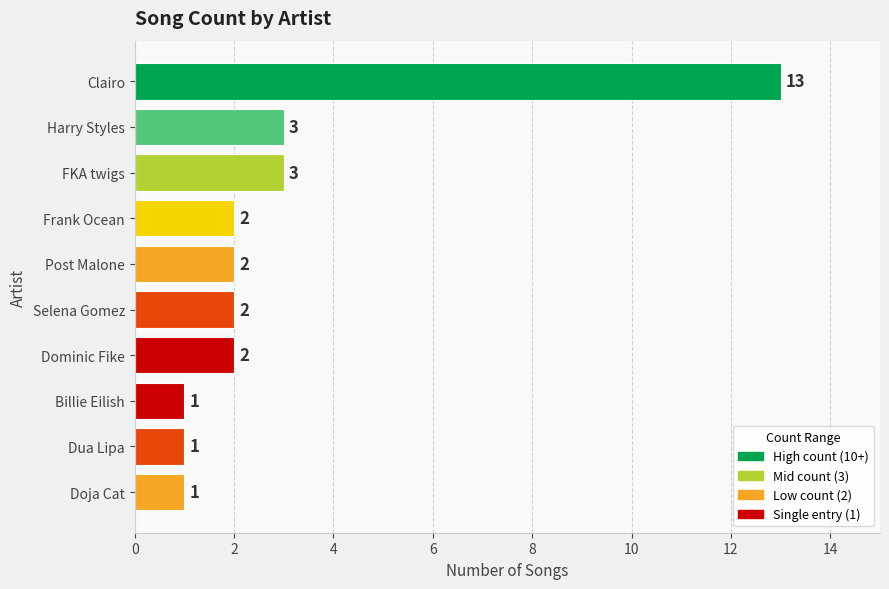

What is the maximum value shown in the chart?

13